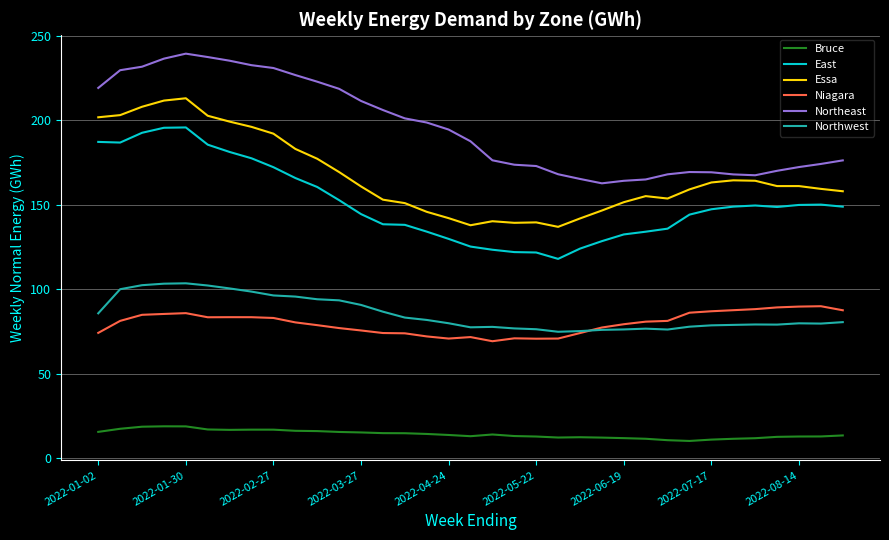

What is the difference between the second highest and second lowest values in the Northwest series?

28.0